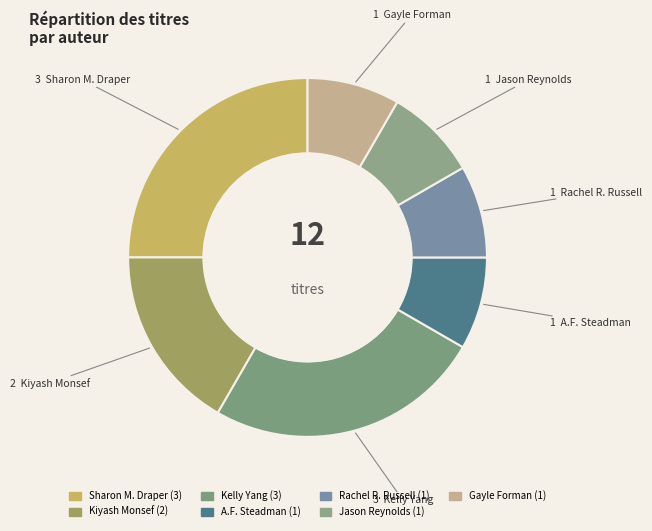

Which category has the smallest portion of the pie?

A.F. Steadman (180599708)